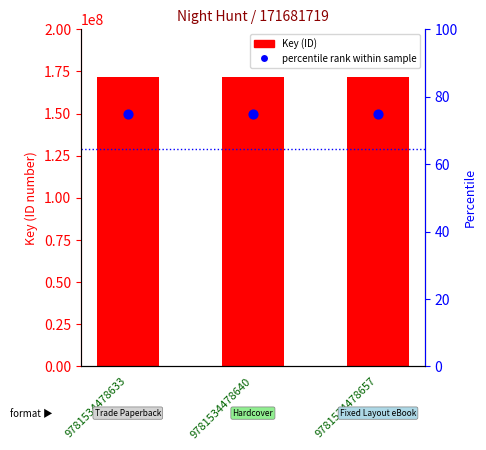

Which series reaches the minimum Y coordinate?

percentile rank